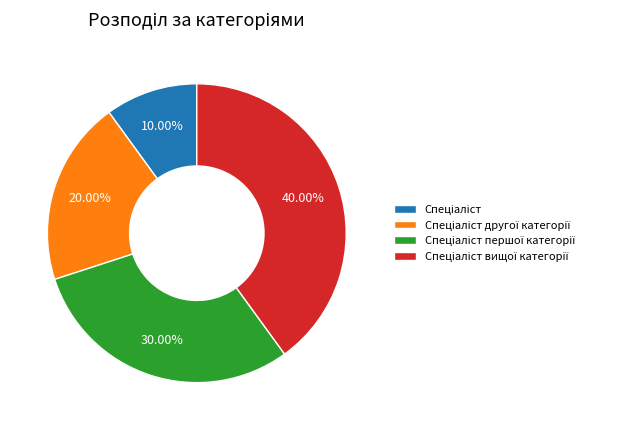

Is there any slice that represents more than half of the pie?

No